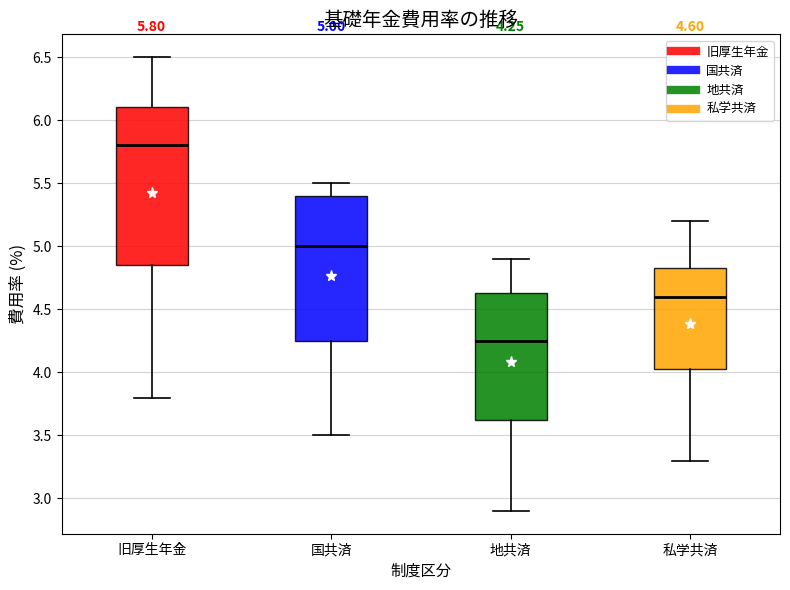

Which box's median line is the highest?

旧厚生年金